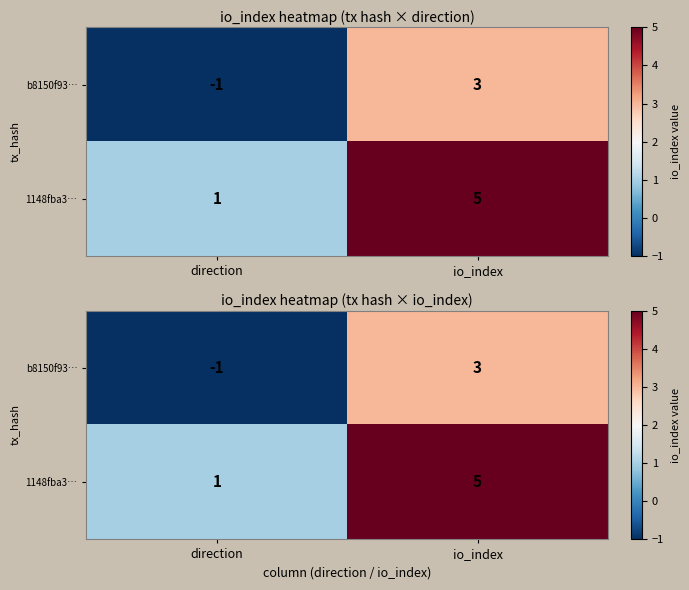

How many categories are shown in the chart?

2